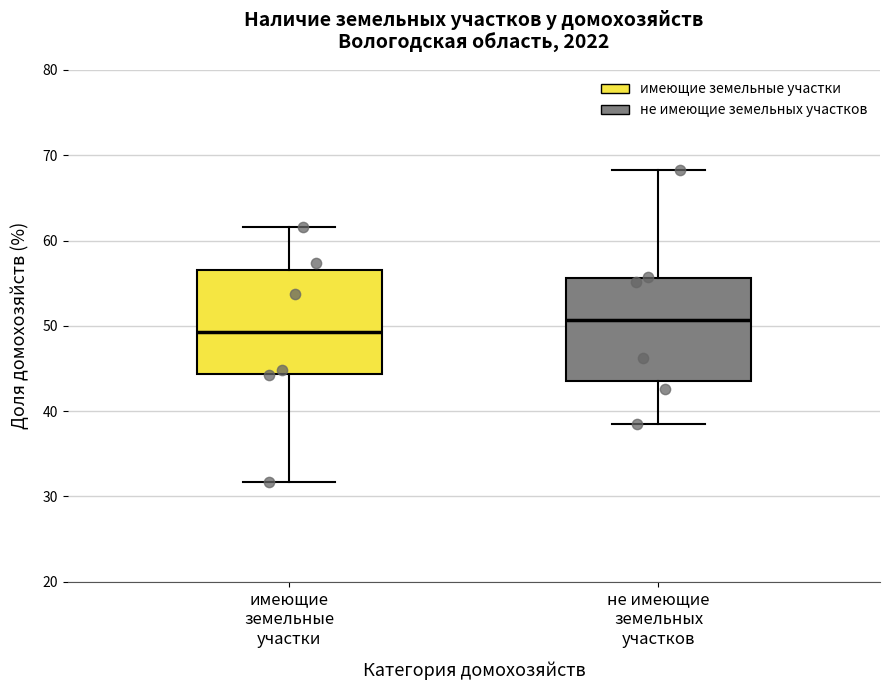

Where is the lower edge of the box for не имеющие земельных участков on the y-axis? The values are not printed on the chart, so give them approximately, as read against the axis.

44